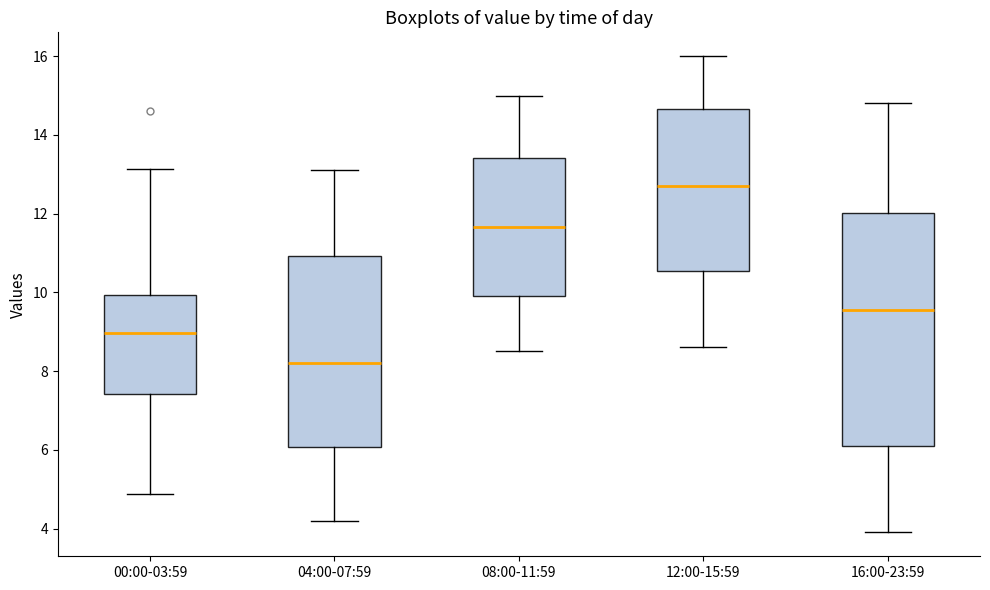

Reading left to right, read every box against the y-axis: the position of its median line, the range the box covers, and the ends of its whiskers. The values are not printed on the chart, so give them approximately, as read against the axis.

00:00-03:59: median 9.0, box 7.4 to 10.0, whiskers 4.8 to 13.2
04:00-07:59: median 8.2, box 6.0 to 11.0, whiskers 4.2 to 13.2
08:00-11:59: median 11.6, box 10.0 to 13.4, whiskers 8.6 to 15.0
12:00-15:59: median 12.8, box 10.6 to 14.6, whiskers 8.6 to 16.0
16:00-23:59: median 9.6, box 6.2 to 12.0, whiskers 4.0 to 14.8